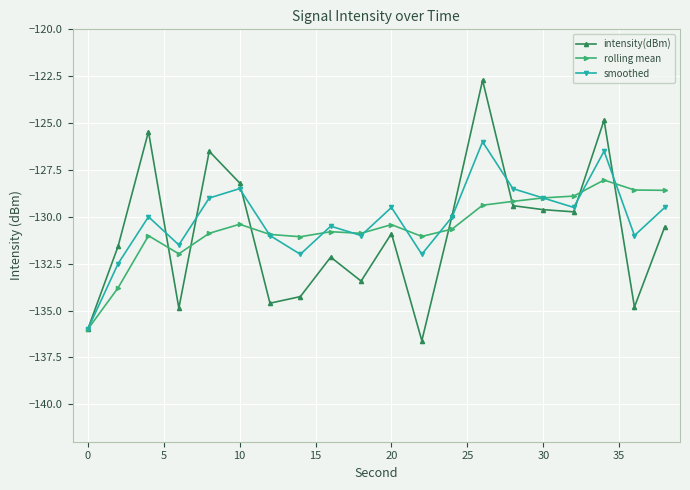

What is the lowest value of the rolling mean series?

-136.0